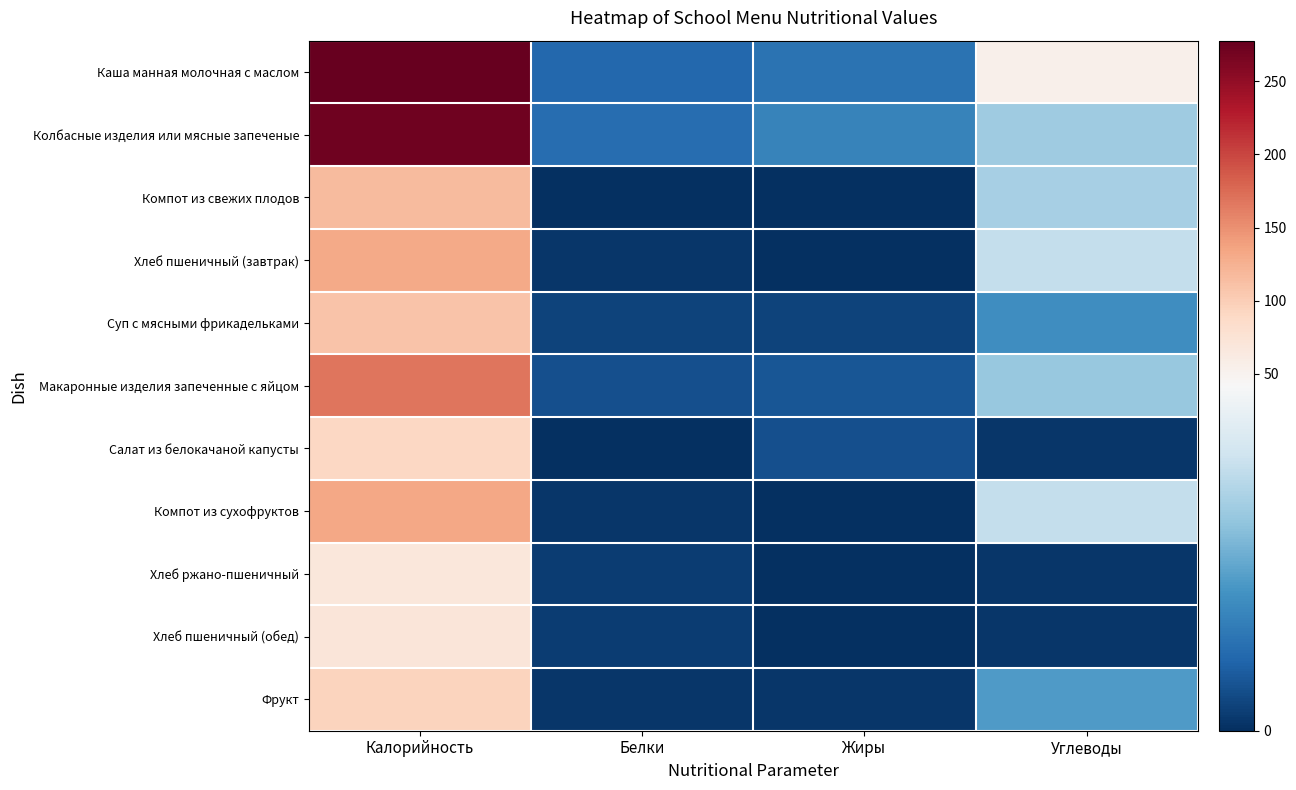

What is the greatest value displayed?

277.8